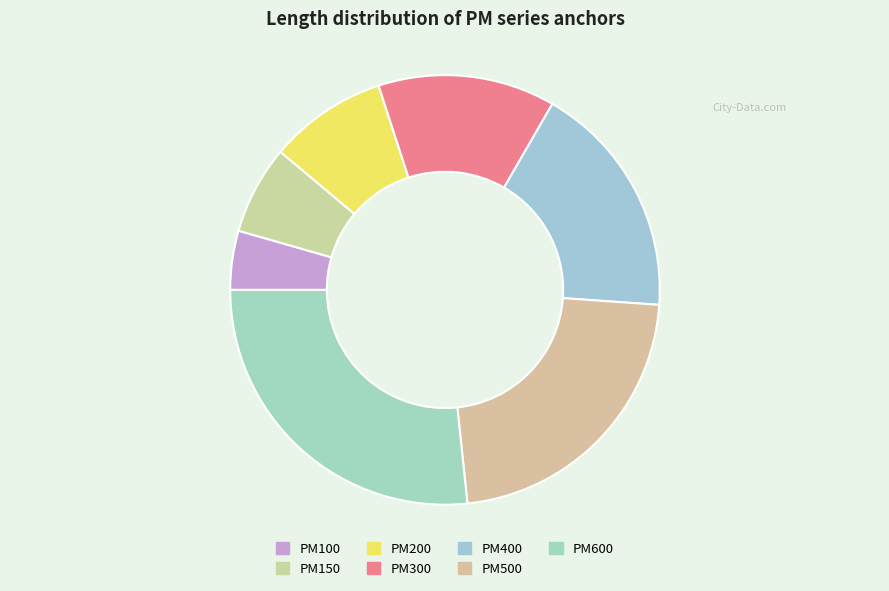

Which slice is the smallest?

PM100